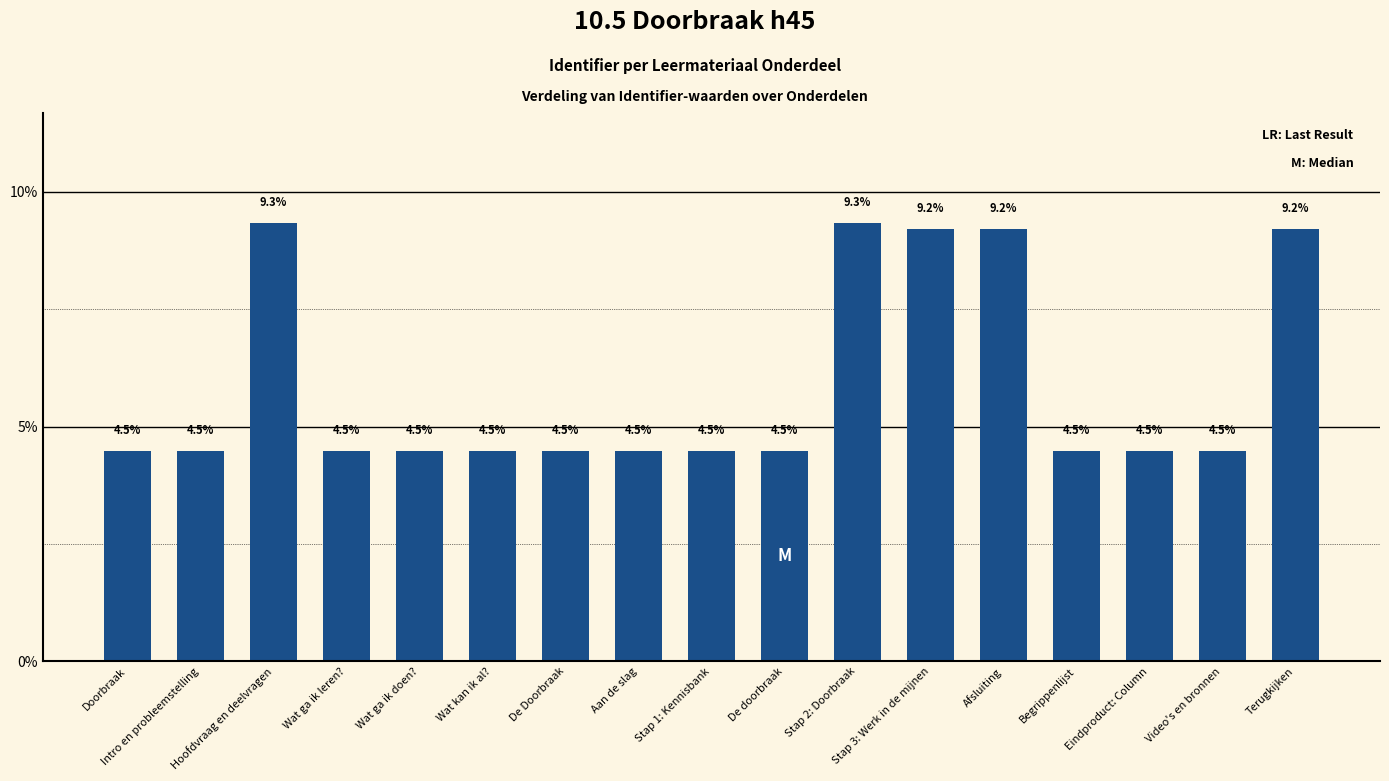

What is the maximum value shown in the chart?

9.3